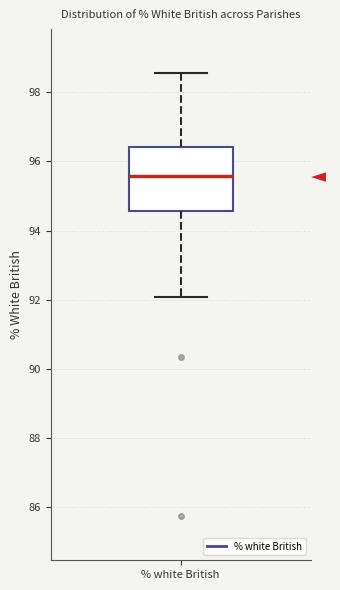

Transcribe this box plot: give where the median line is, the range the box spans, and where the two whiskers end, as read against the y-axis. The values are not printed on the chart, so give them approximately, as read against the axis.

median 95.6, box 94.6 to 96.4, whiskers 92.0 to 98.6